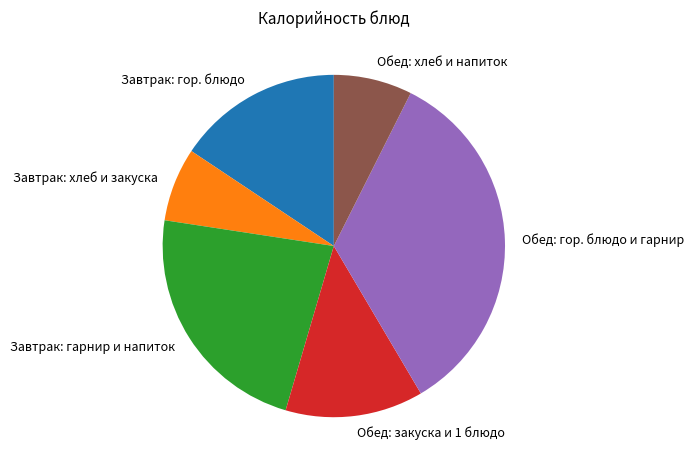

How many slices are in this pie chart?

6